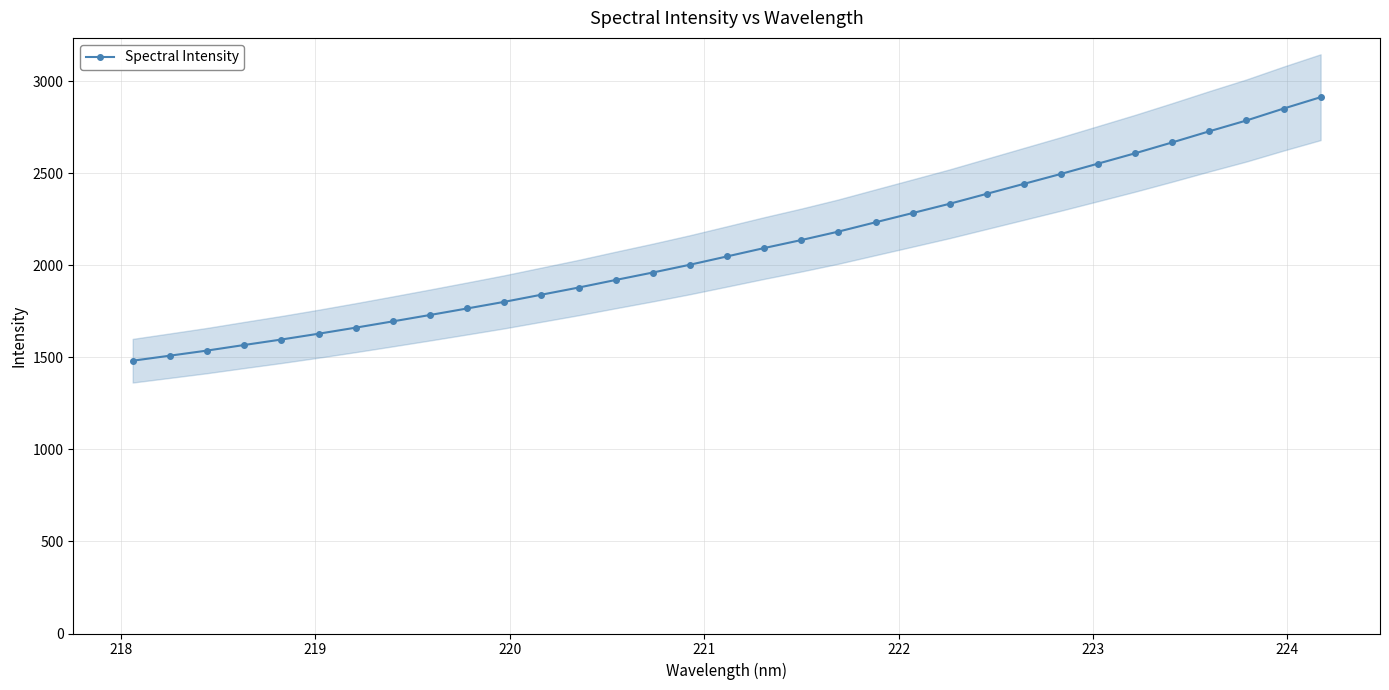

What is the maximum value for Spectral Intensity?

2914.0